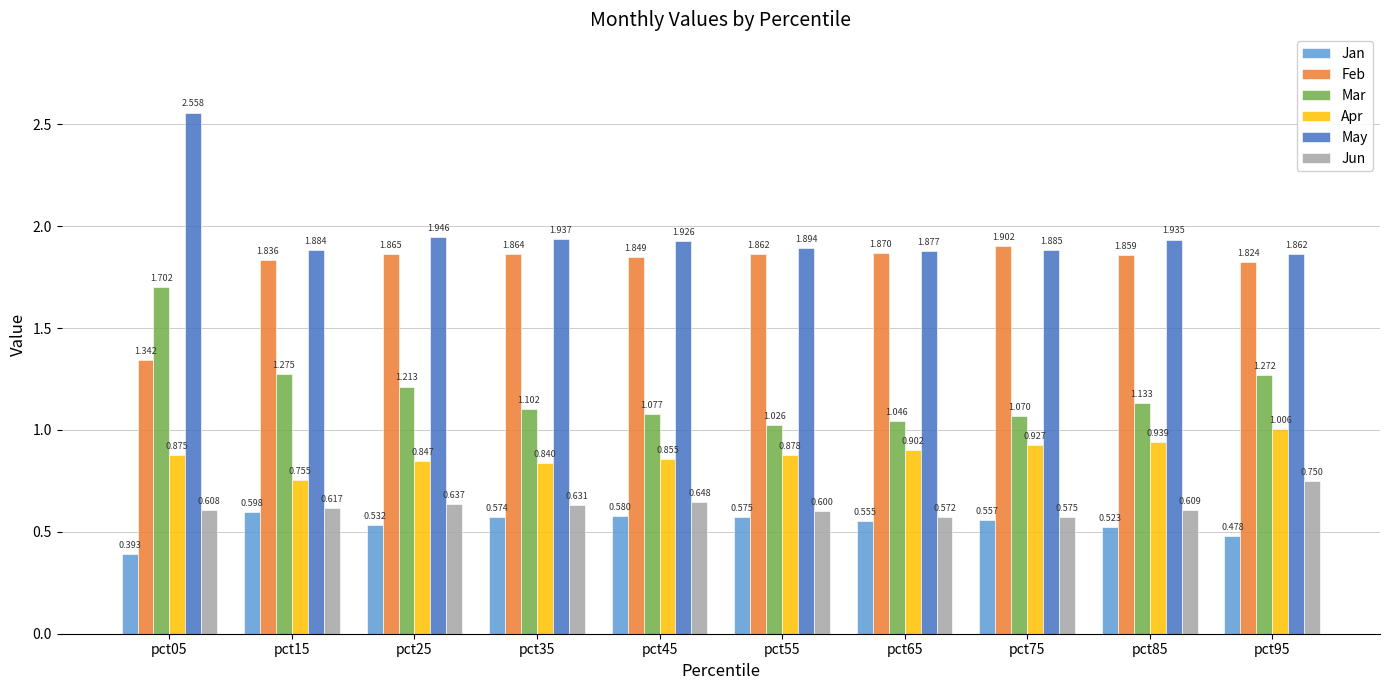

Is it true that Jun equals 0.6 at pct05?

True